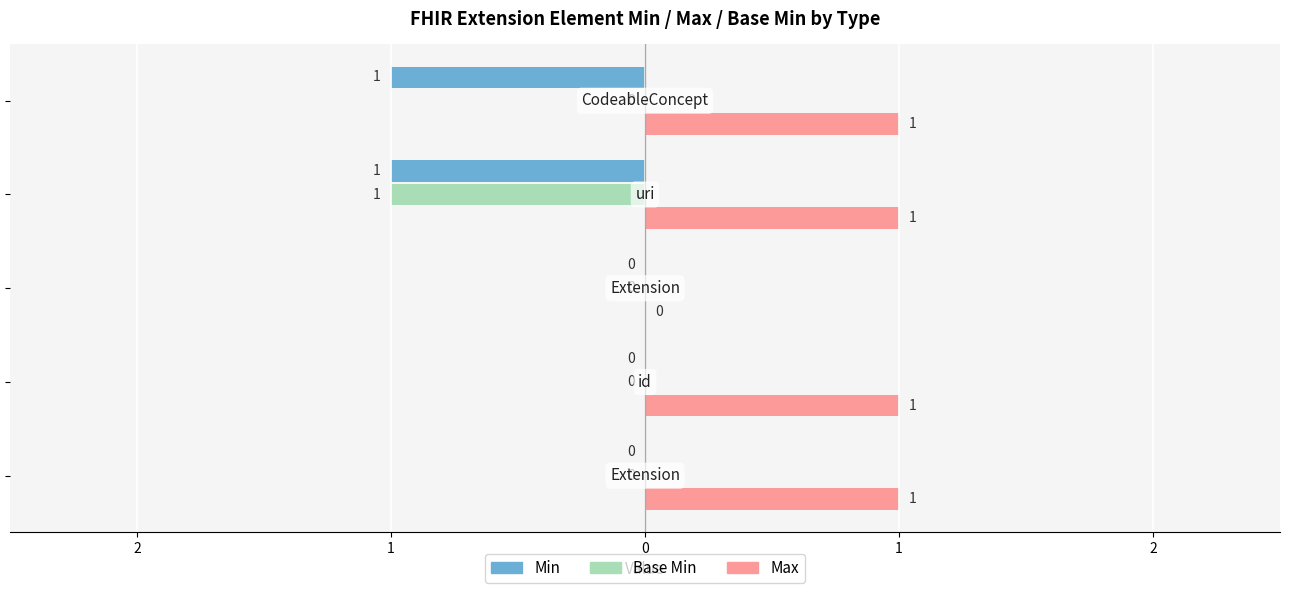

What are all the series names shown in the legend?

Min, Base Min, Max